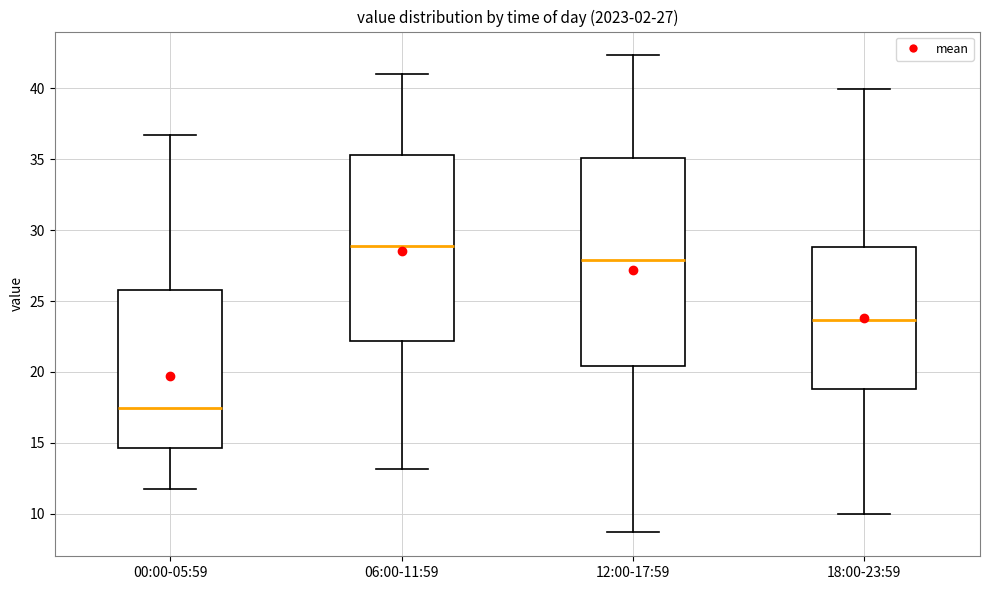

Which box is the tallest, from its lower edge to its upper edge?

12:00-17:59